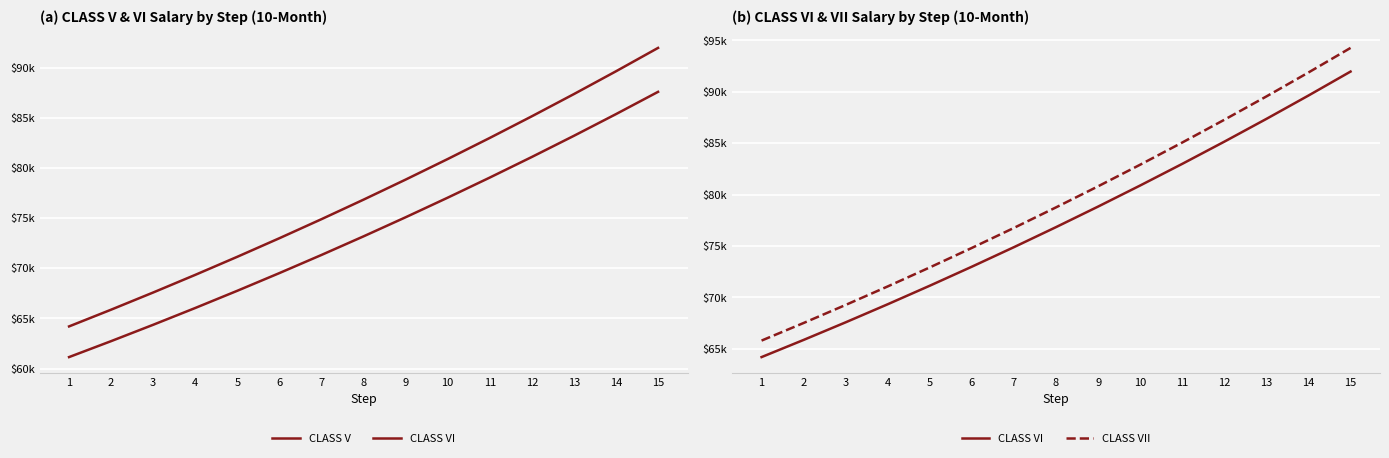

Which series changed the most between 11 and 14?

CLASS VII